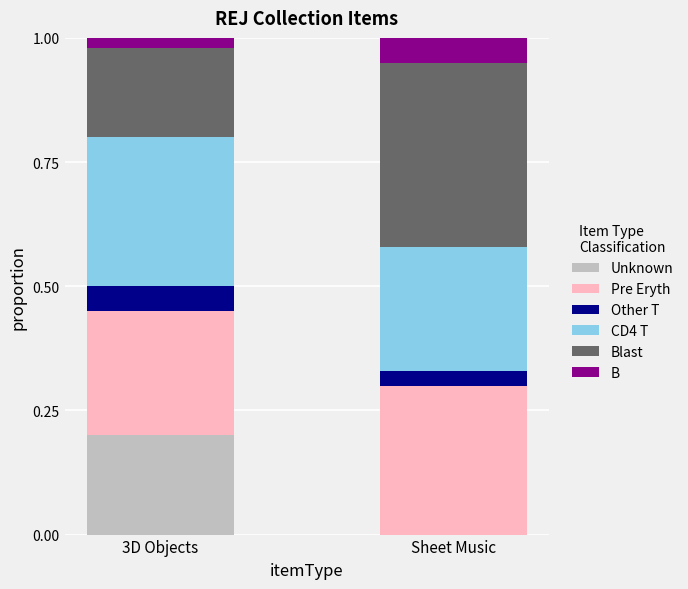

Count the Unknown values in the range 0 to 1.

2